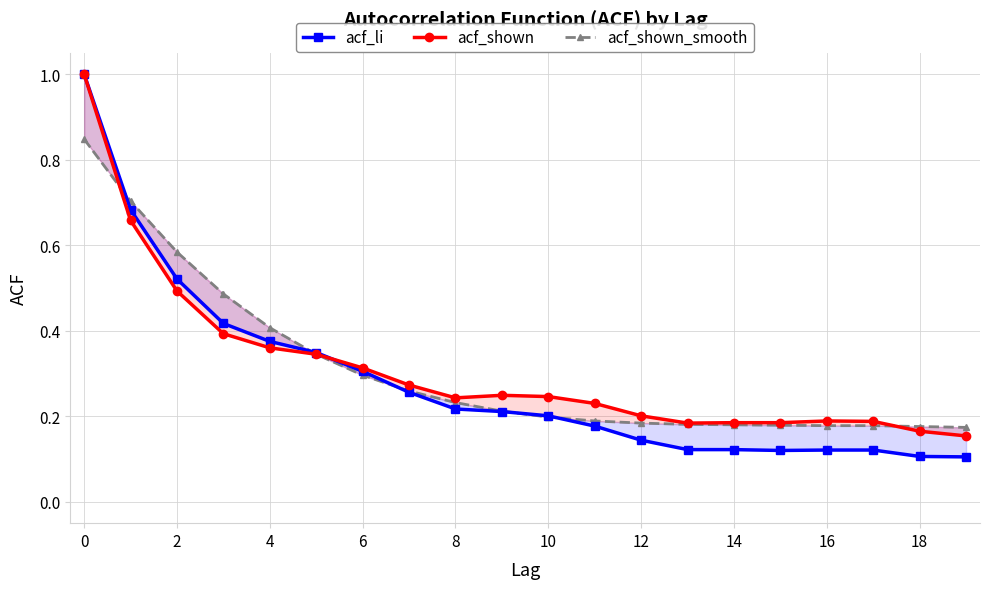

How many categories are shown in the chart?

20